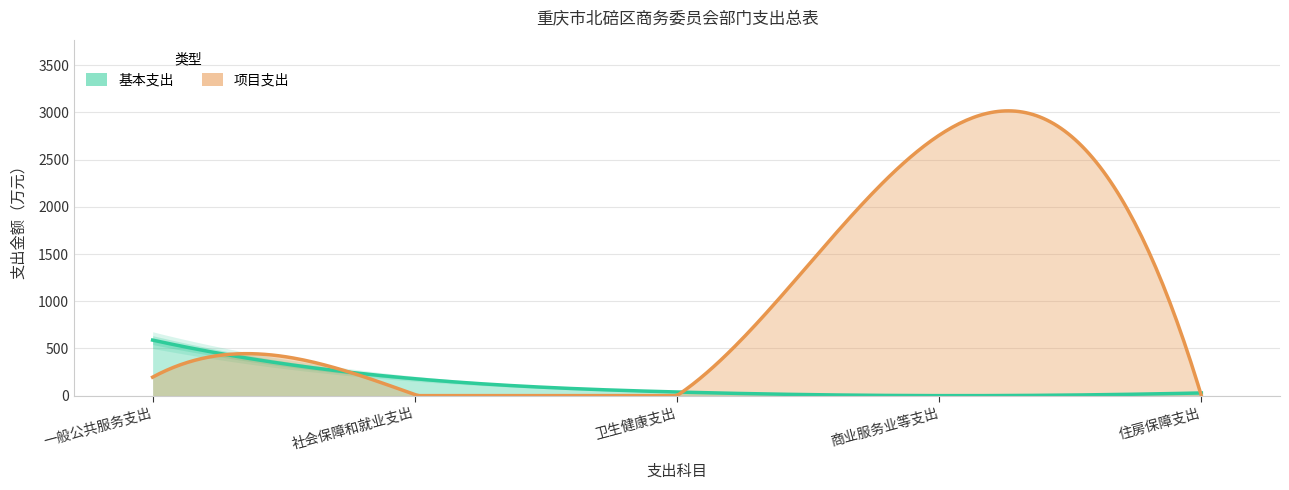

At which label does 基本支出 reach its peak?

一般公共服务支出